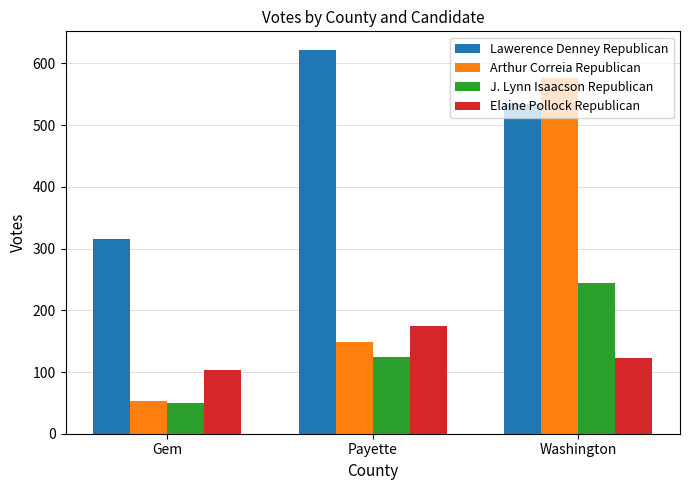

What is the label of the 2nd bar from the left?

Payette